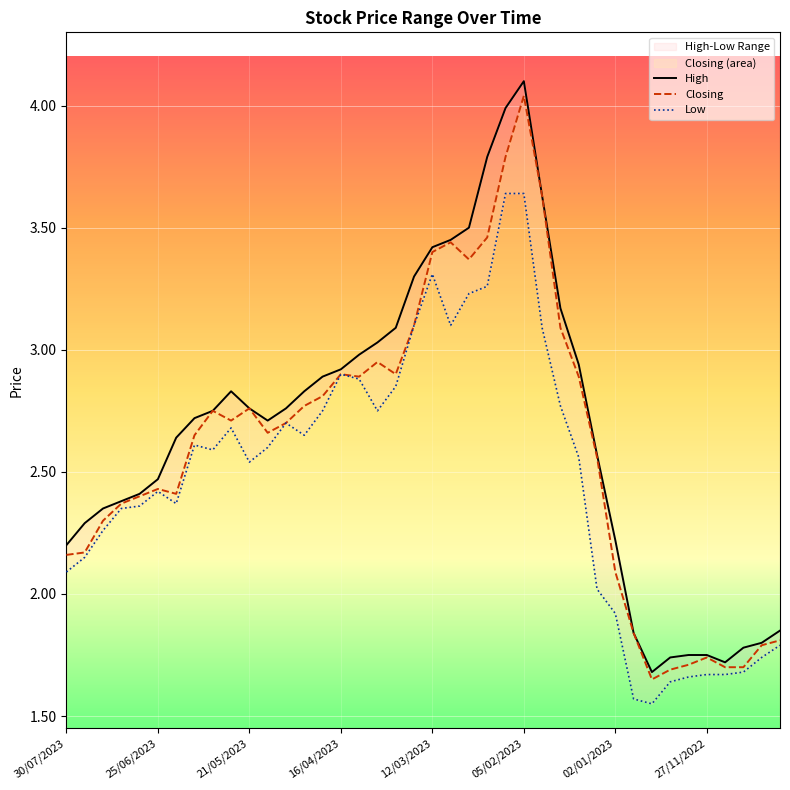

What is the difference between the maximum and minimum values in the High series?

2.4